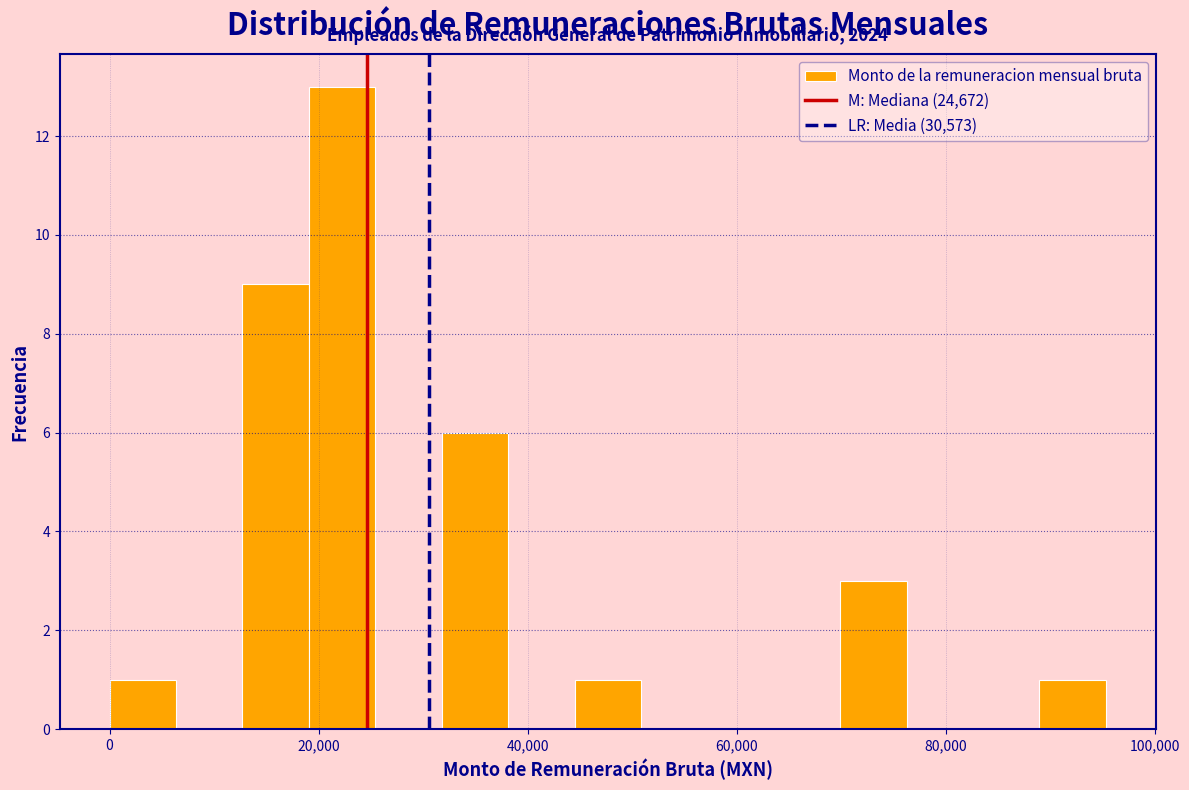

Around what value on the x-axis is the tallest bar? Give the approximate position of its centre, as read against the axis.

22000